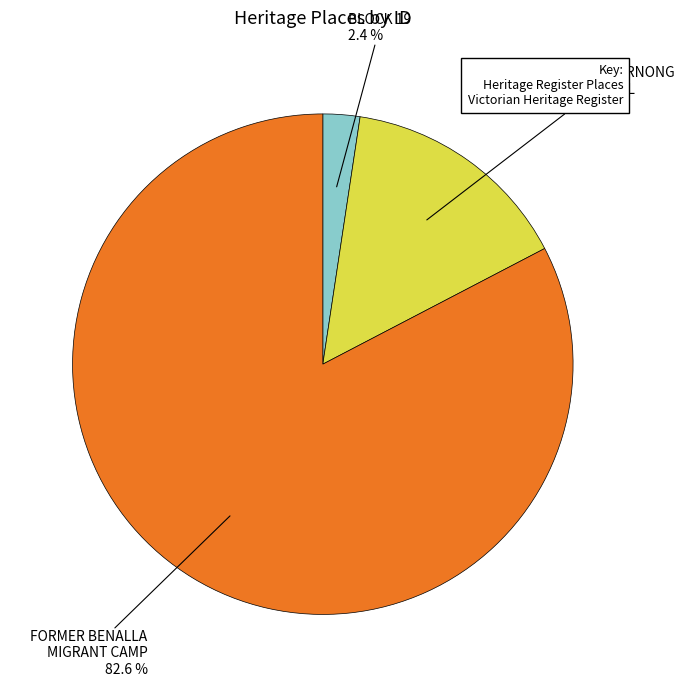

To the nearest percent, what is the difference between the largest and smallest slice percentages?

80%